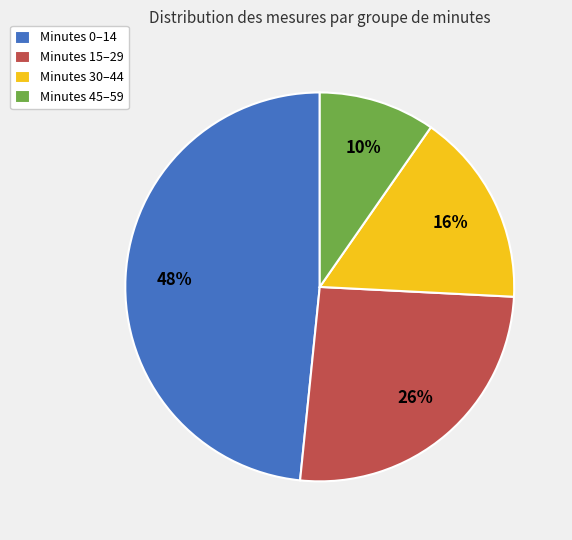

Do Minutes 30–44 and Minutes 0–14 together represent more than half of the pie?

Yes